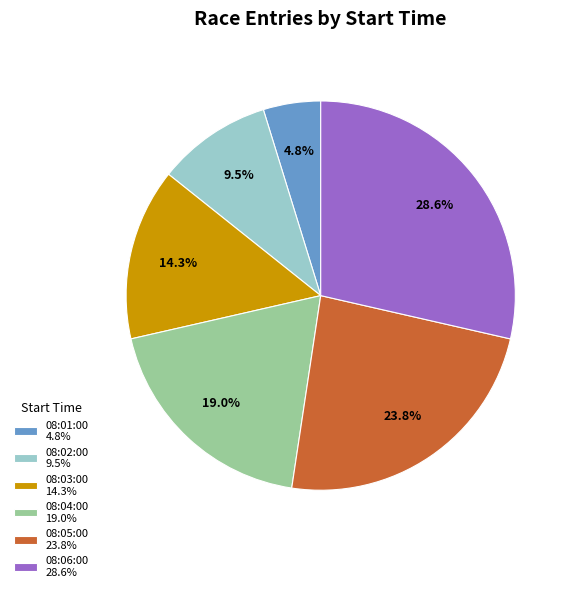

Is there any slice that represents more than half of the pie?

No